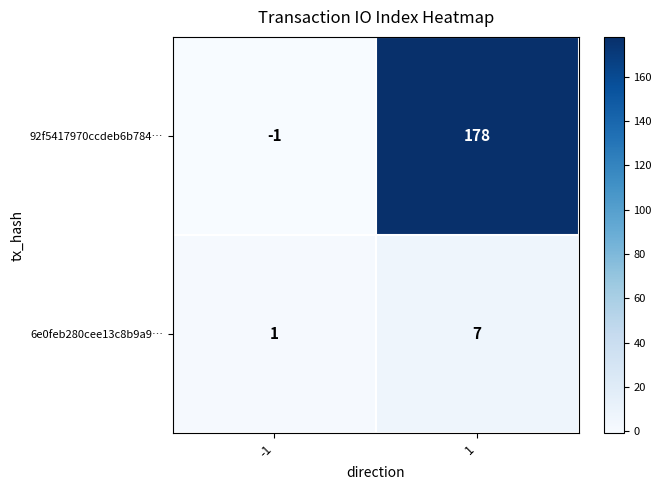

What is the approximate value of 92f5417970ccdeb6b784… at 1?

178